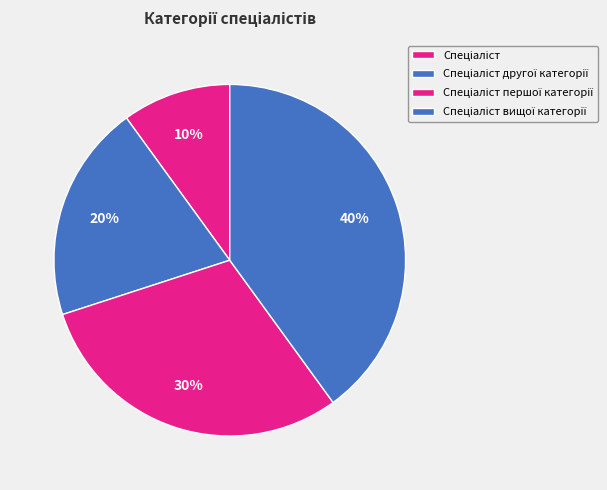

The Спеціаліст другої категорії slice represents 20% of the pie. True or false?

True